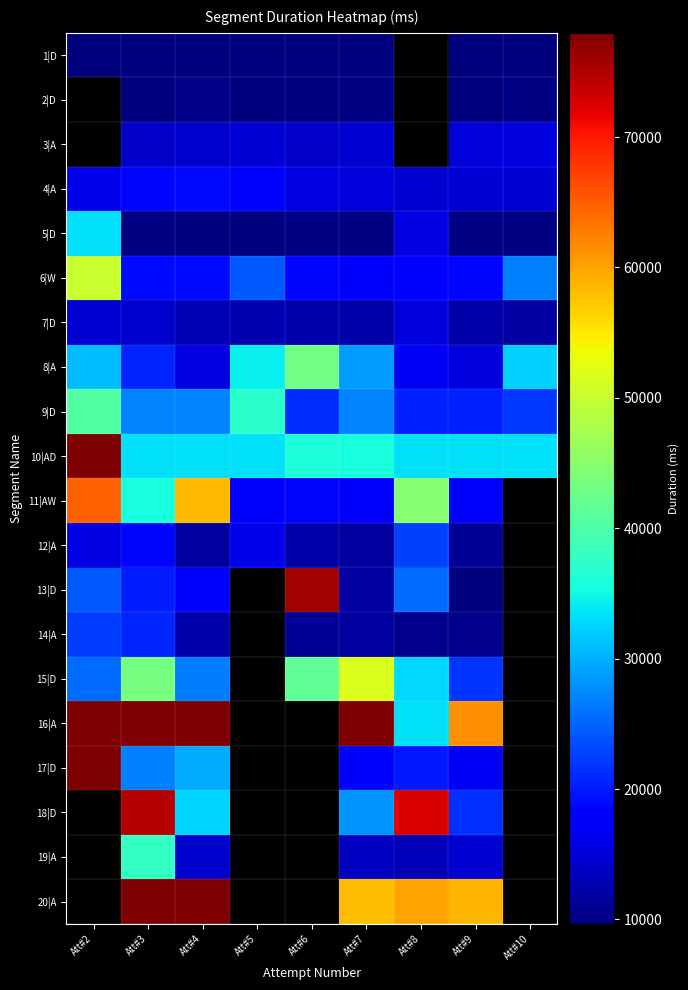

Is the value of 1|D at Att#3 greater than the value of 11|AW at Att#2?

No